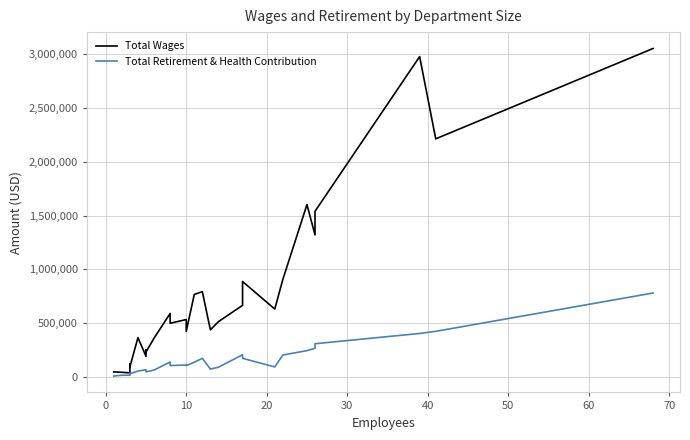

List the series in order of their overall mean, lowest first.

Total Retirement & Health Contribution, Total Wages